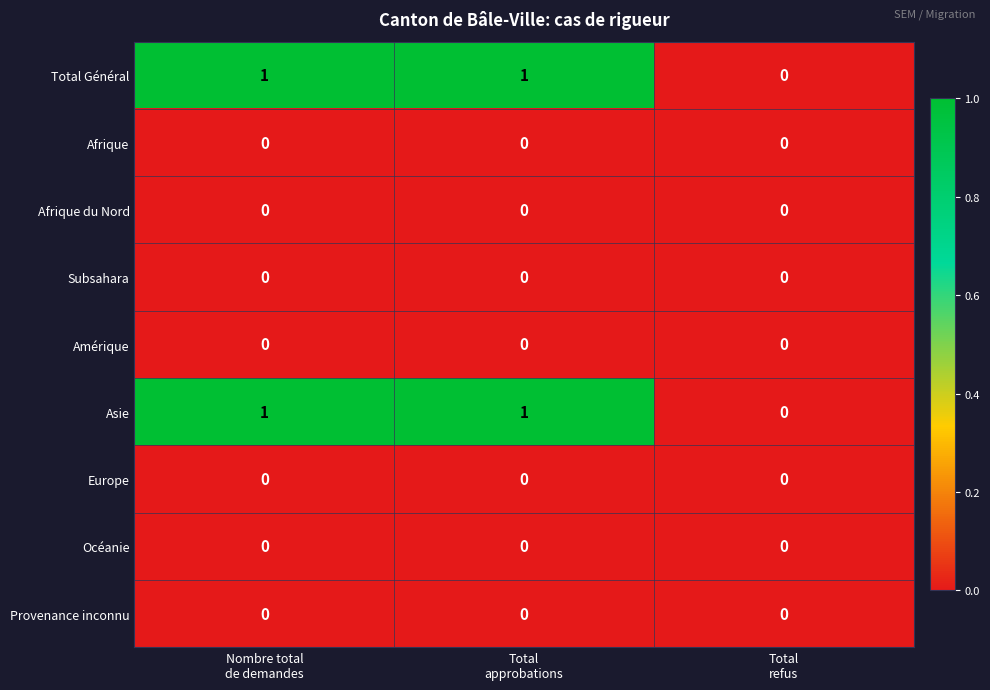

Count the Asie values in the range 0 to 1.

3